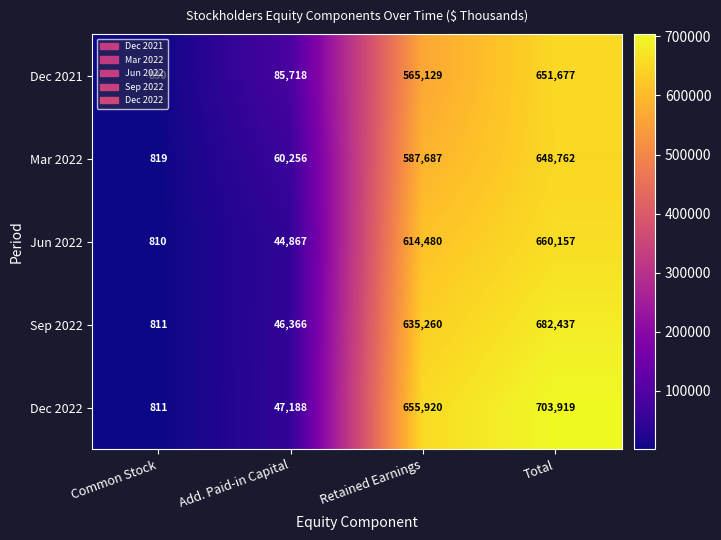

Which series has the largest total across all categories?

Dec 2022